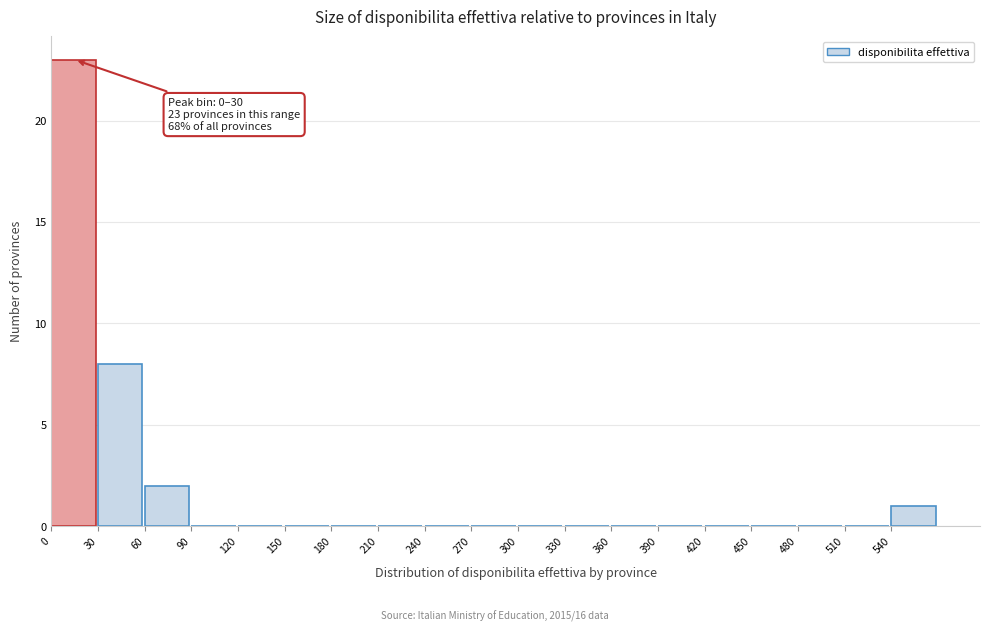

Which range on the x-axis has the tallest bar?

0 to 30